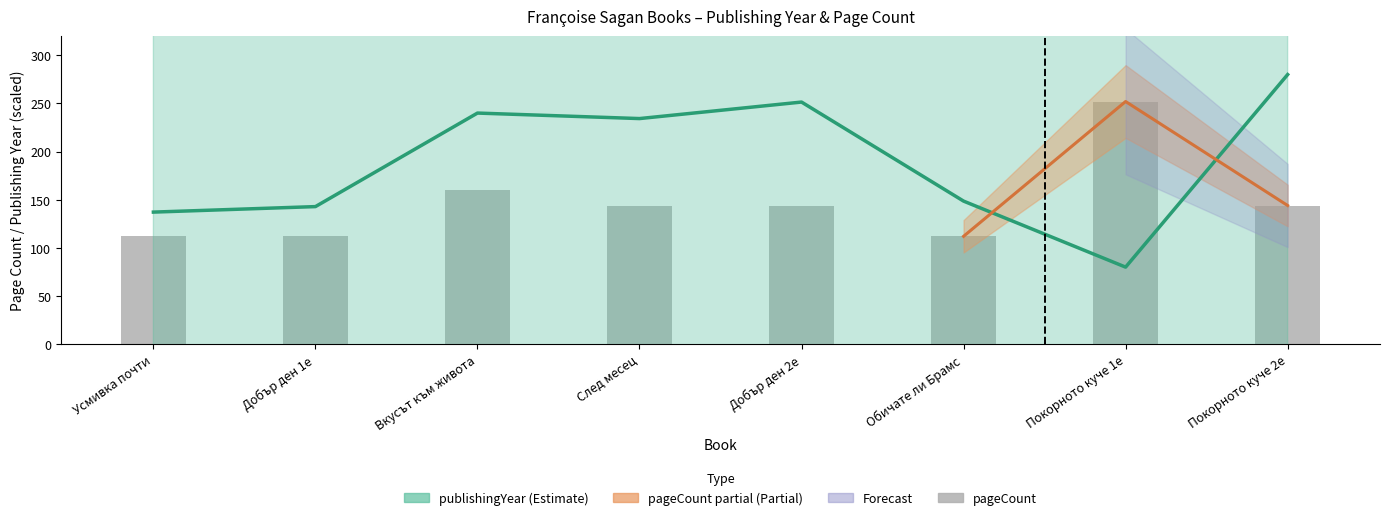

Count the pageCount values in the range 112 to 160.

7